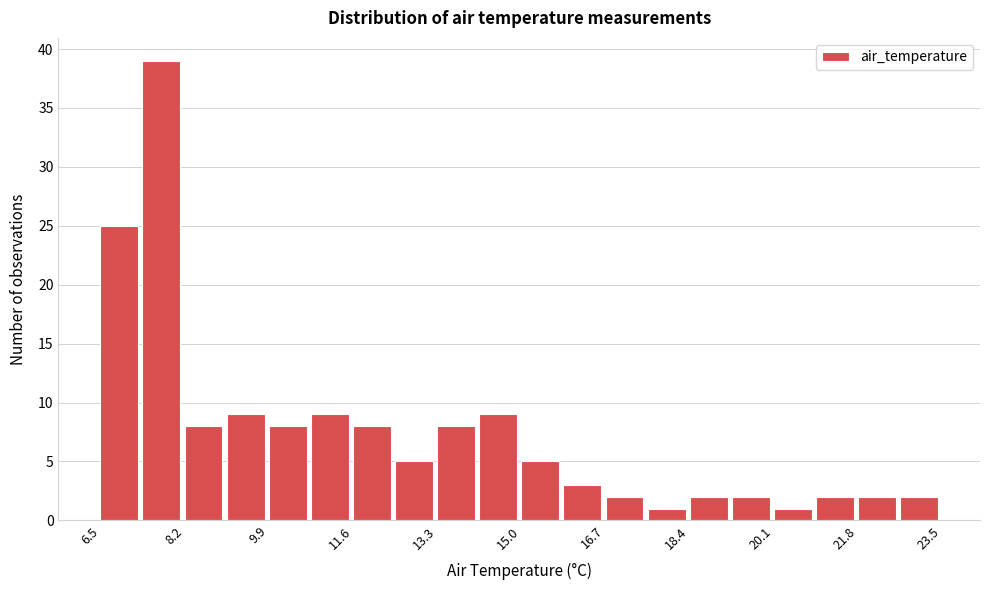

Over which range of the x-axis is the bar tallest?

7.4 to 8.2